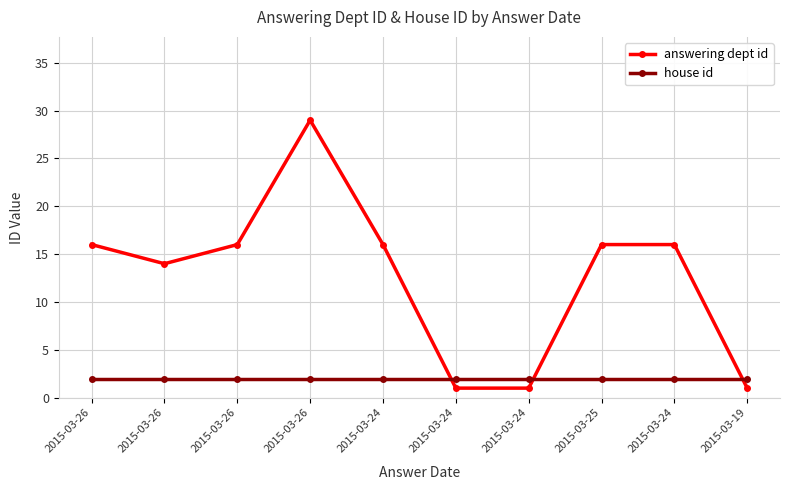

Reading left to right, extract all data points from this chart.

answering dept id: 2015-03-26=16	2015-03-26=14	2015-03-26=16	2015-03-26=29	2015-03-24=16	2015-03-24=1	2015-03-24=1	2015-03-25=16	2015-03-24=16	2015-03-19=1
house id: 2015-03-26=2	2015-03-26=2	2015-03-26=2	2015-03-26=2	2015-03-24=2	2015-03-24=2	2015-03-24=2	2015-03-25=2	2015-03-24=2	2015-03-19=2